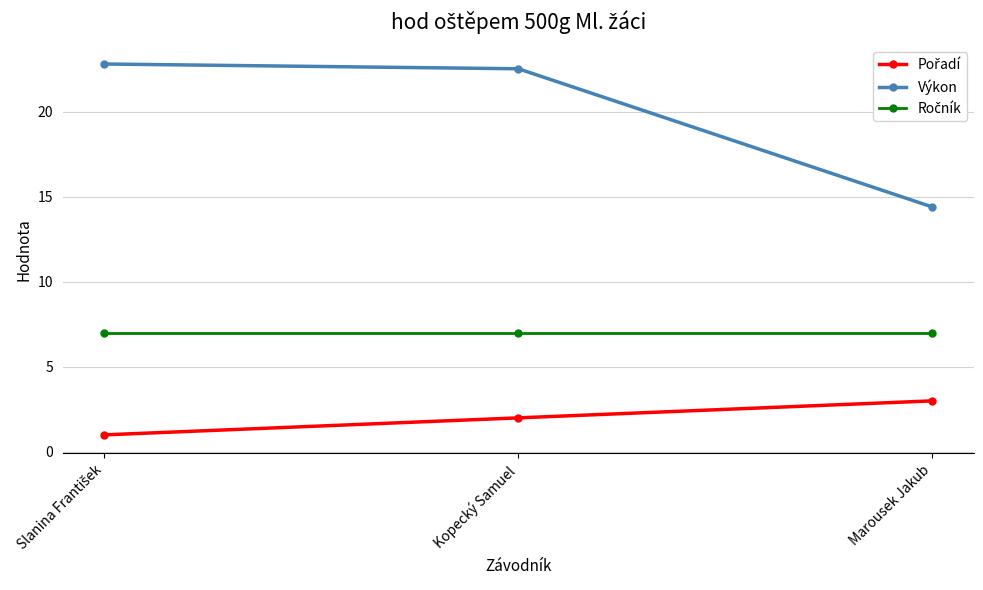

What is the label of the 1st point from the right?

Marousek Jakub